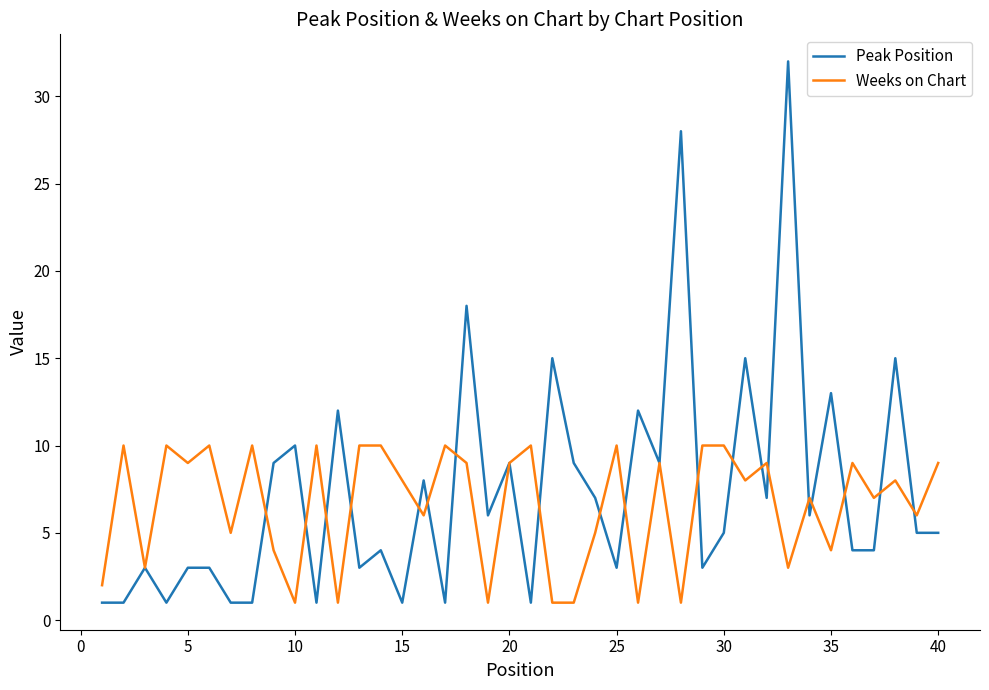

Is this an area chart (filled region under the line)?

No